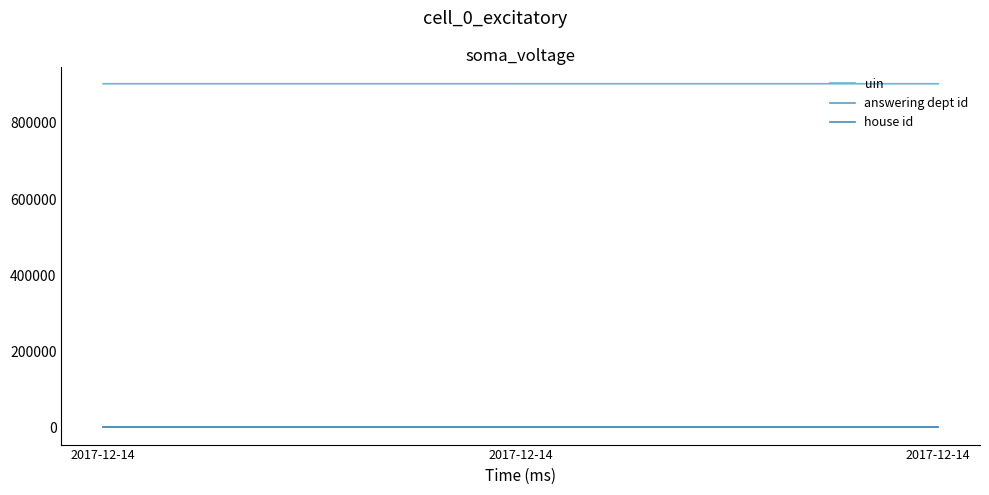

How many lines are shown in the chart?

3